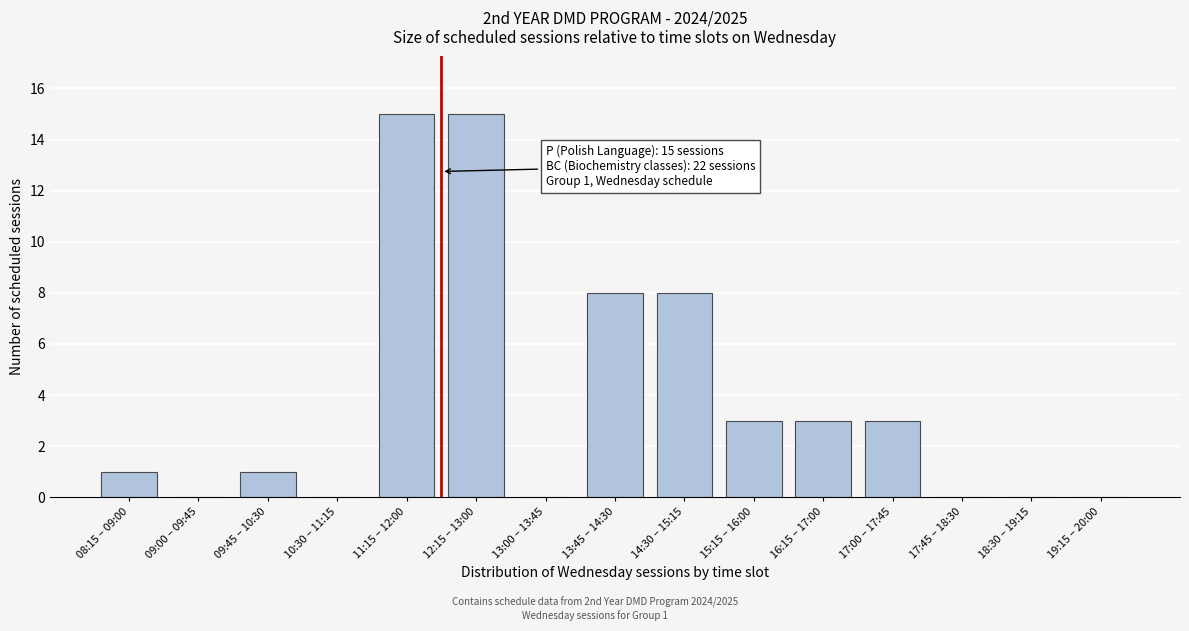

Reading left to right, list all the values displayed in this chart.

08:15 – 09:00=1	09:00 – 09:45=0	09:45 – 10:30=1	10:30 – 11:15=0	11:15 – 12:00=15	12:15 – 13:00=15	13:00 – 13:45=0	13:45 – 14:30=8	14:30 – 15:15=8	15:15 – 16:00=3	16:15 – 17:00=3	17:00 – 17:45=3	17:45 – 18:30=0	18:30 – 19:15=0	19:15 – 20:00=0